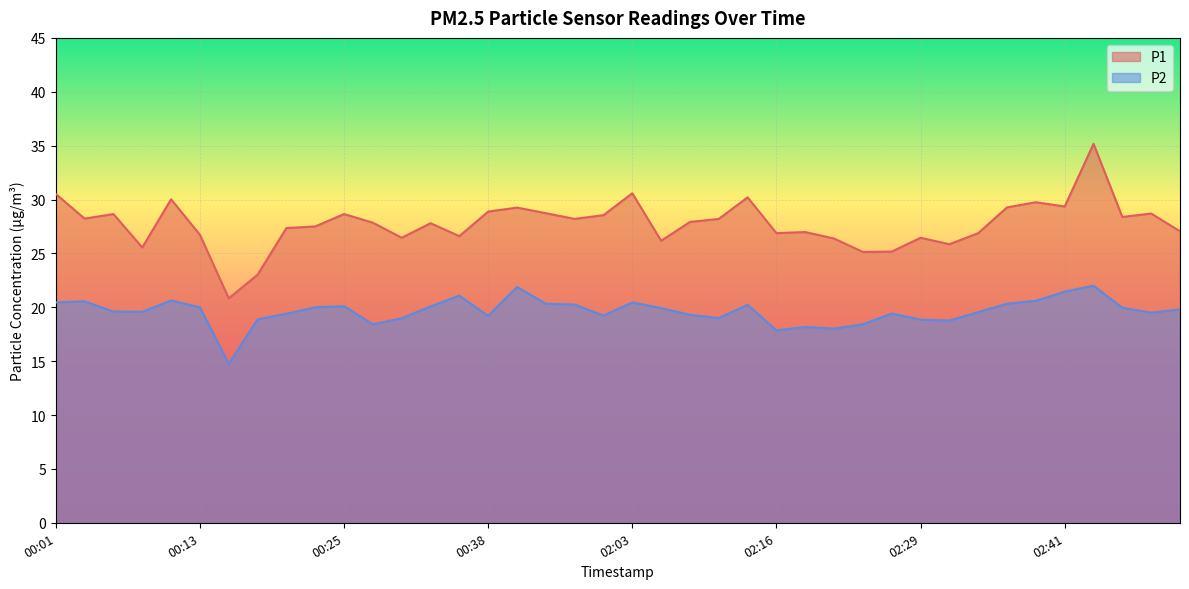

Between 00:01 and 00:28, which series saw the biggest shift?

P1